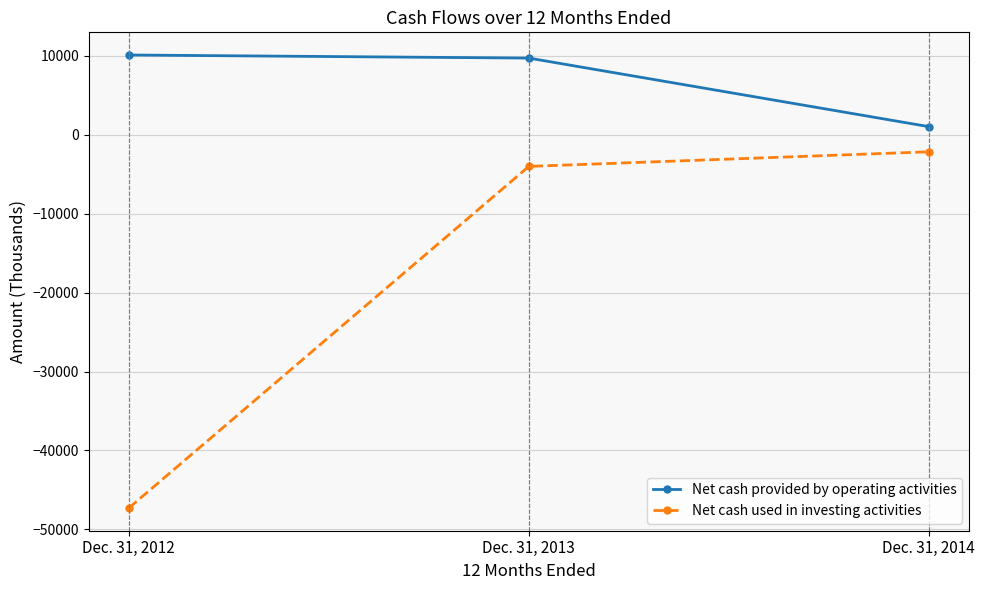

List the labels in order of Net cash used in investing activities value, largest first.

Dec. 31, 2014, Dec. 31, 2013, Dec. 31, 2012